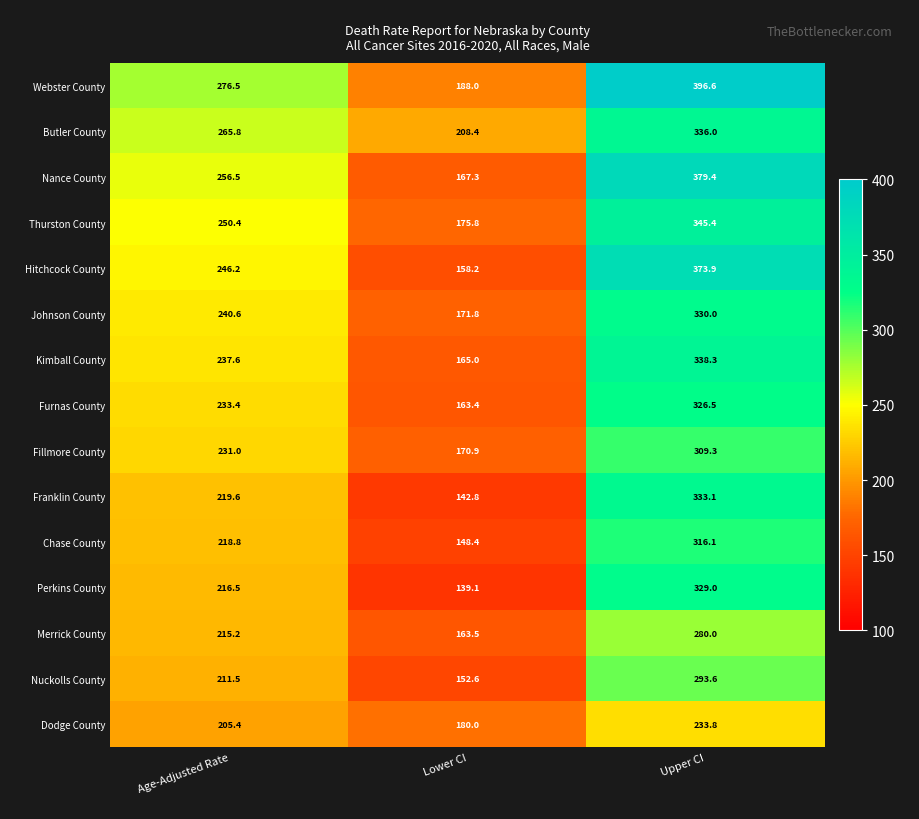

Rank the series at Upper CI from highest to lowest value.

Webster County, Nance County, Hitchcock County, Thurston County, Kimball County, Butler County, Franklin County, Johnson County, Perkins County, Furnas County, Chase County, Fillmore County, Nuckolls County, Merrick County, Dodge County